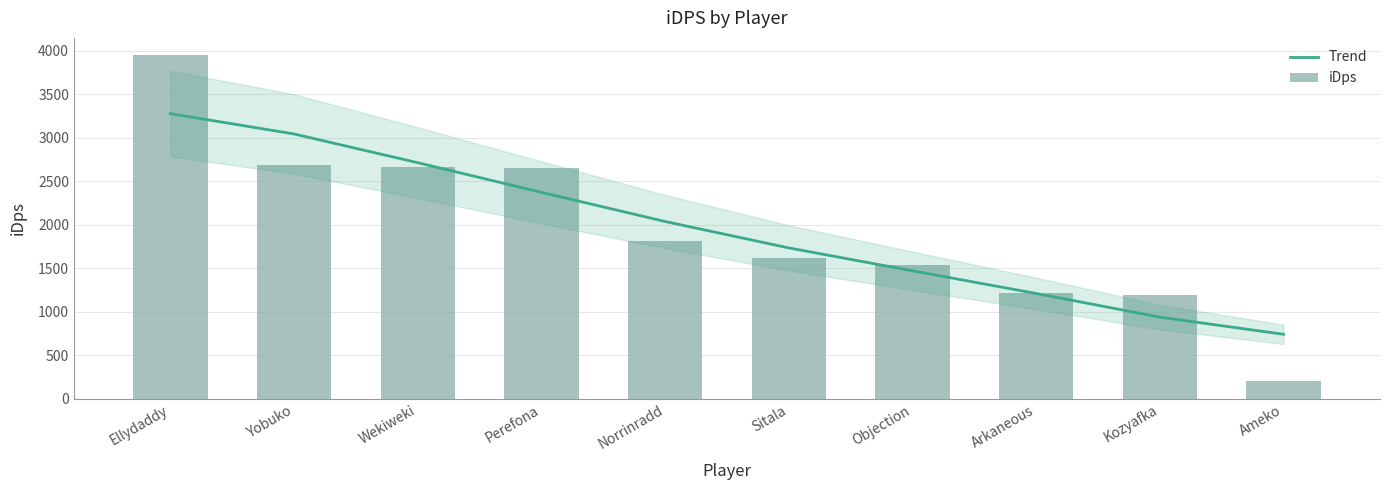

Is the value of Trend at Sitala greater than the value of iDps at Objection?

Yes